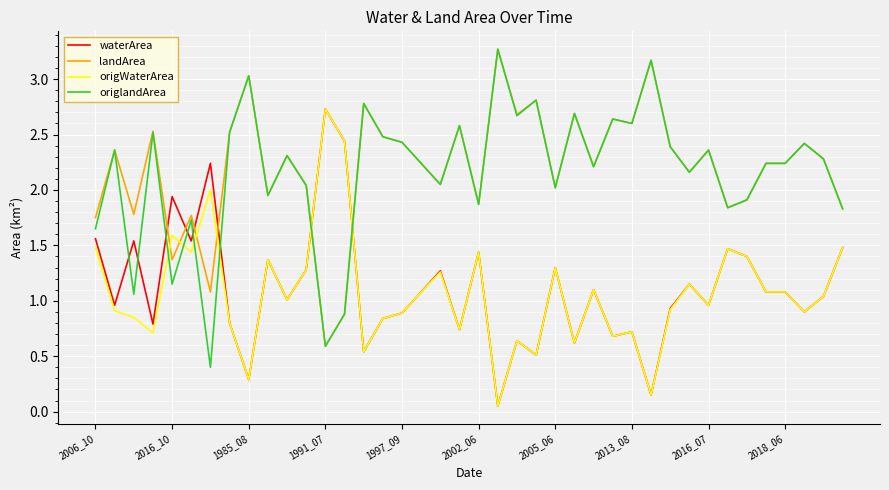

What is the difference between the second highest and second lowest values in the waterArea series?

2.3